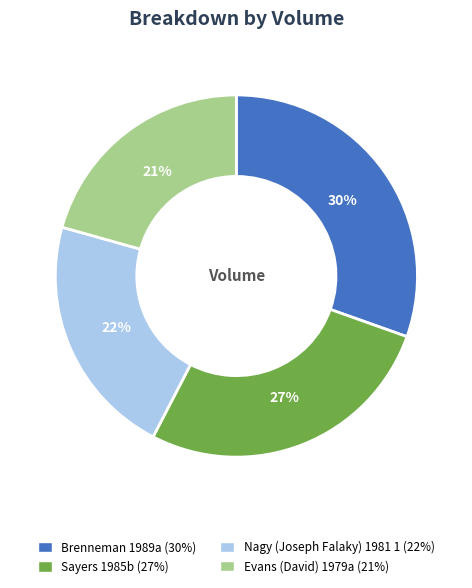

Do Brenneman 1989a and Evans (David) 1979a together represent more than half of the pie?

Yes